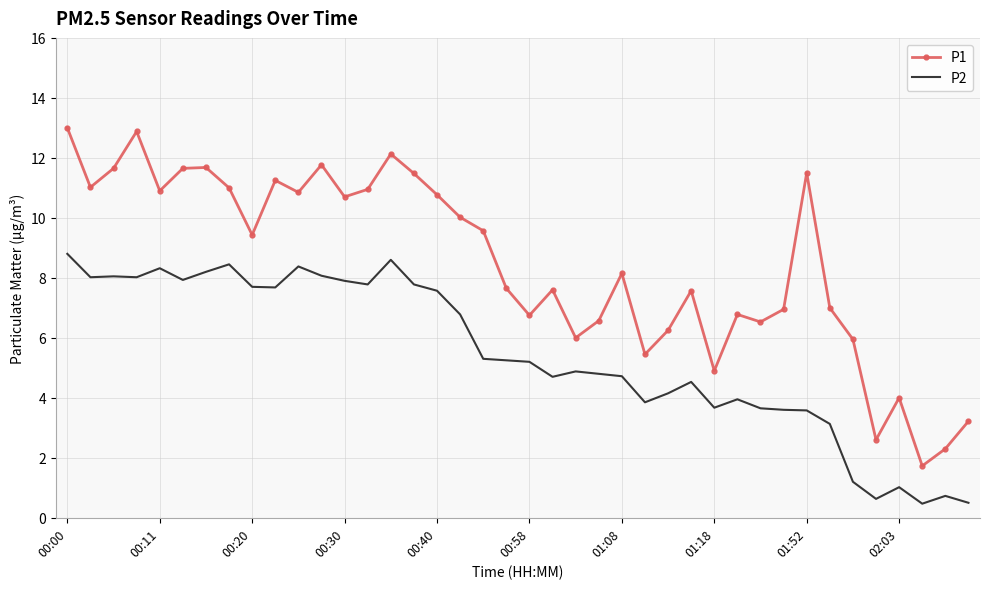

Rank the series by their average value, from highest to lowest.

P1, P2